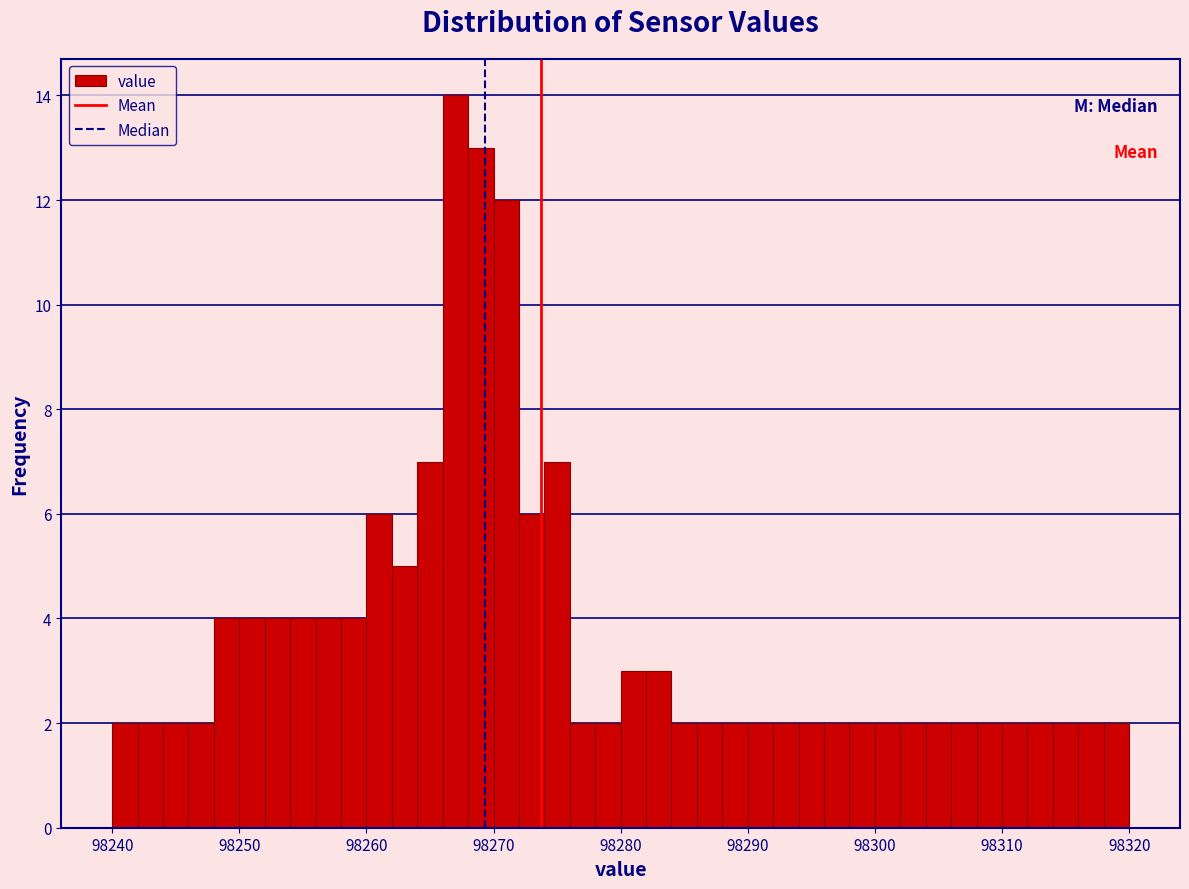

Read against the x-axis, roughly where is the centre of the tallest bar?

98267